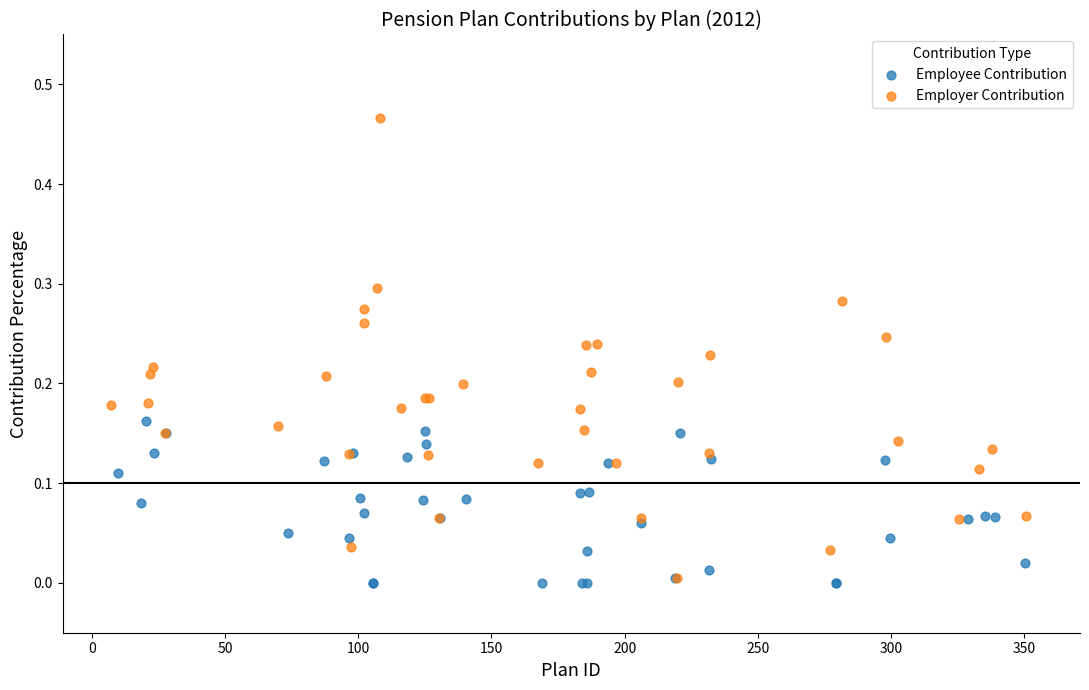

Which series reaches the maximum Y coordinate?

Employer Contribution